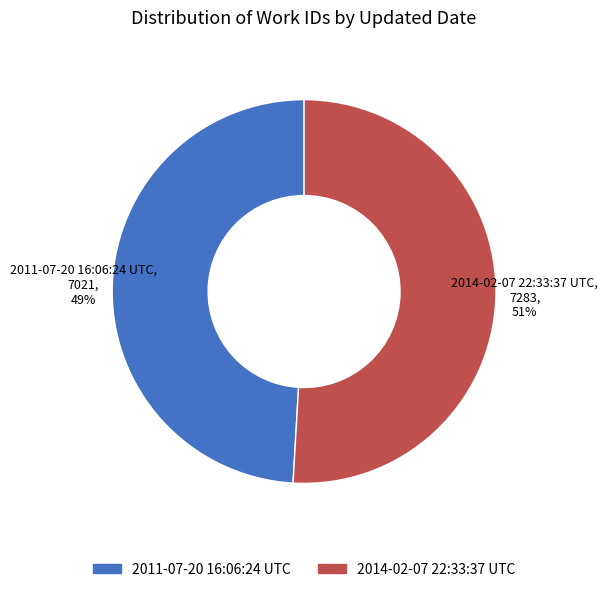

What is the smallest slice in the pie chart?

2011-07-20 16:06:24 UTC